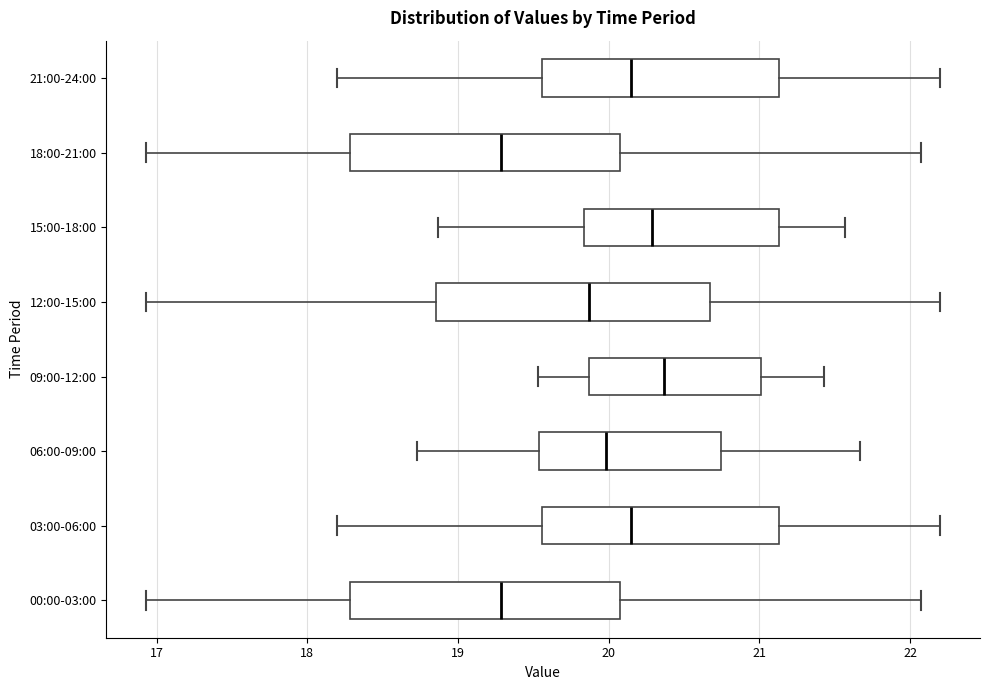

Reading bottom to top, transcribe this box plot: for each box, give where its median line is, the range the box spans, and where its two whiskers end, as read against the x-axis. The values are not printed on the chart, so give them approximately, as read against the axis.

00:00-03:00: median 19.3, box 18.3 to 20.1, whiskers 16.9 to 22.1
03:00-06:00: median 20.2, box 19.6 to 21.1, whiskers 18.2 to 22.2
06:00-09:00: median 20.0, box 19.5 to 20.7, whiskers 18.7 to 21.7
09:00-12:00: median 20.4, box 19.9 to 21.0, whiskers 19.5 to 21.4
12:00-15:00: median 19.9, box 18.9 to 20.7, whiskers 16.9 to 22.2
15:00-18:00: median 20.3, box 19.8 to 21.1, whiskers 18.9 to 21.6
18:00-21:00: median 19.3, box 18.3 to 20.1, whiskers 16.9 to 22.1
21:00-24:00: median 20.2, box 19.6 to 21.1, whiskers 18.2 to 22.2